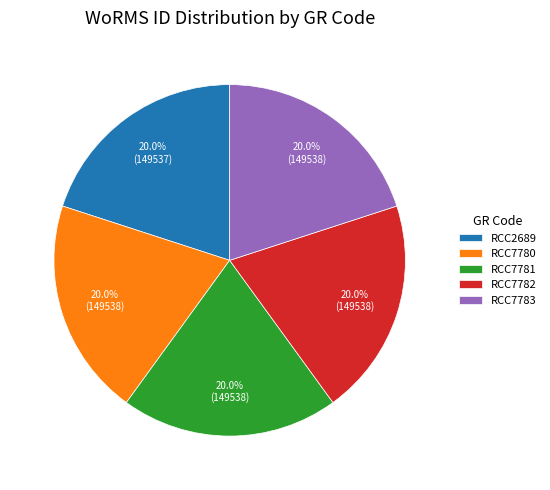

Does RCC7780 account for over 50% of the chart?

No